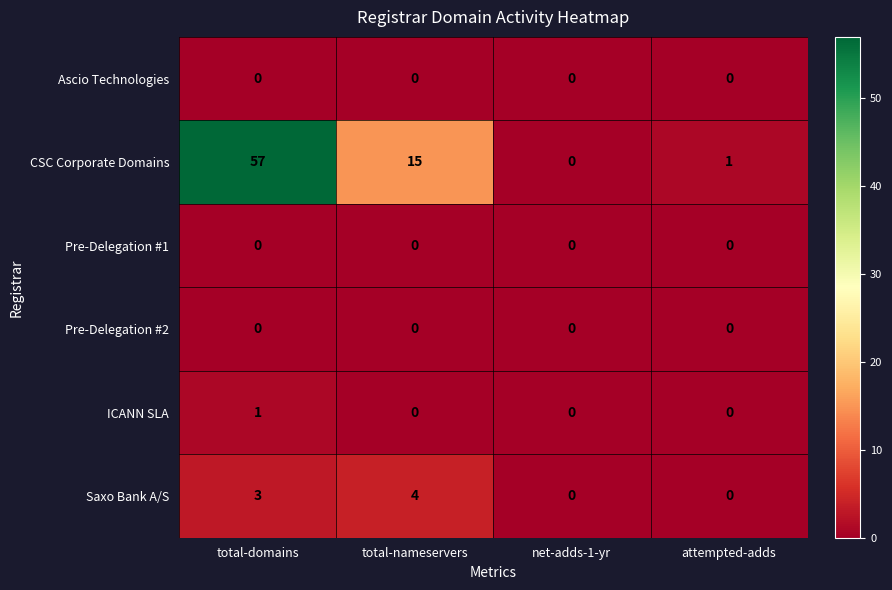

Reading left to right, list all the values displayed in this chart.

Ascio Technologies: 0	0	0	0
CSC Corporate Domains: 57	15	0	1
Pre-Delegation #1: 0	0	0	0
Pre-Delegation #2: 0	0	0	0
ICANN SLA: 1	0	0	0
Saxo Bank A/S: 3	4	0	0